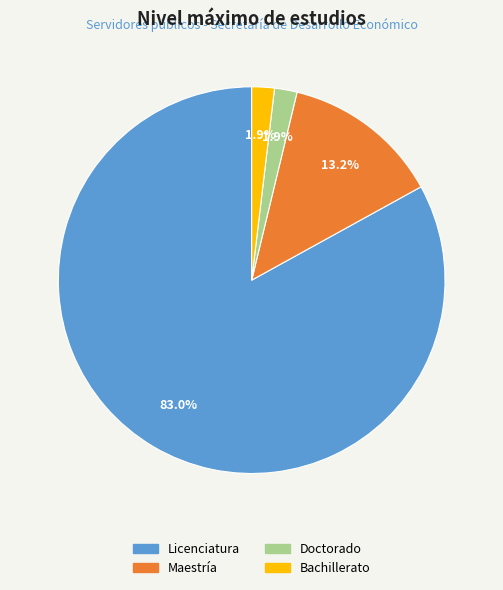

Which slice is the largest?

Licenciatura